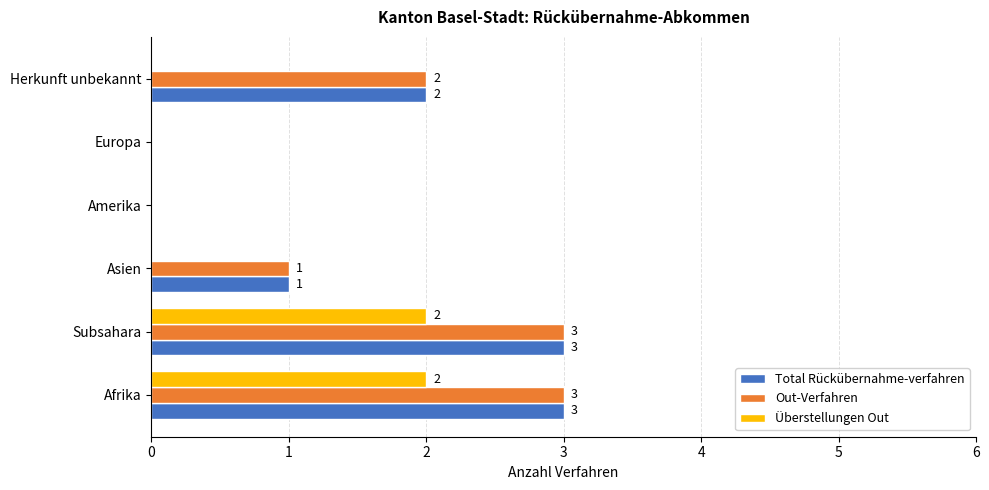

What are all the series names shown in the legend?

Total Rückübernahme-verfahren, Out-Verfahren, Überstellungen Out